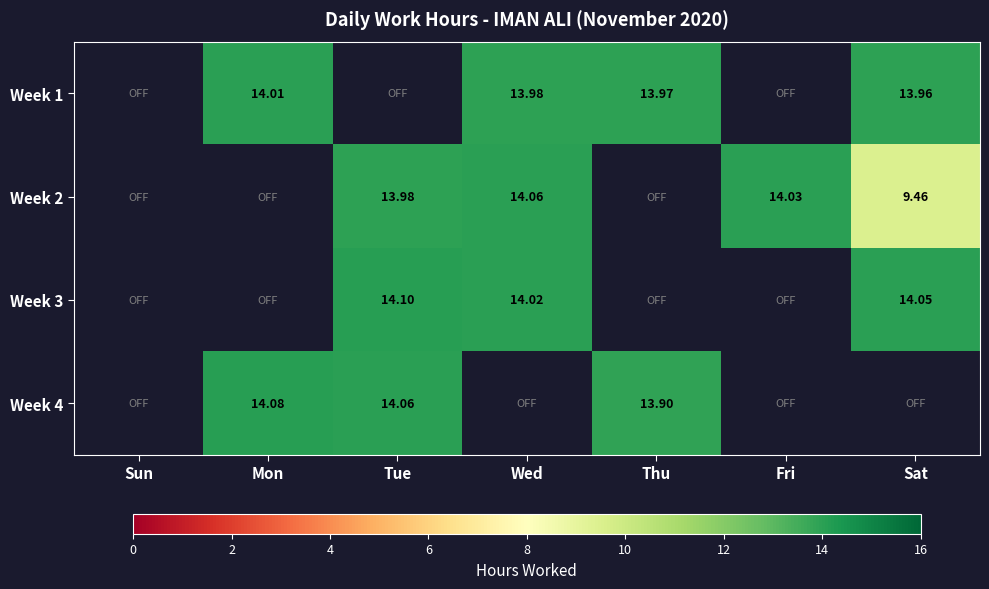

Is the value of Week 4 at Mon greater than the value of Week 3 at Tue?

No